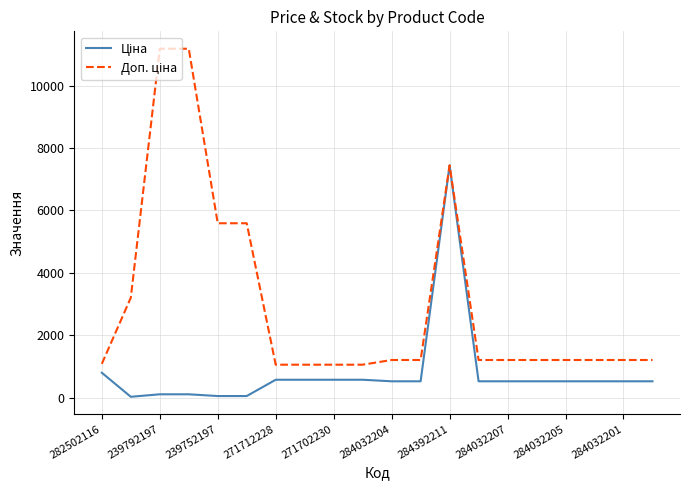

What is the greatest value displayed?

11182.0